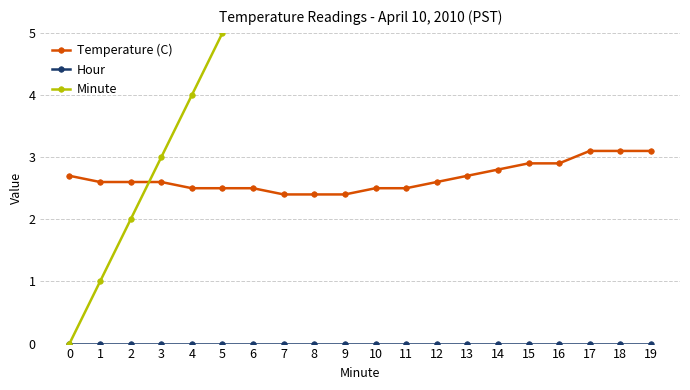

Does the chart display data point markers on the line(s)?

Yes